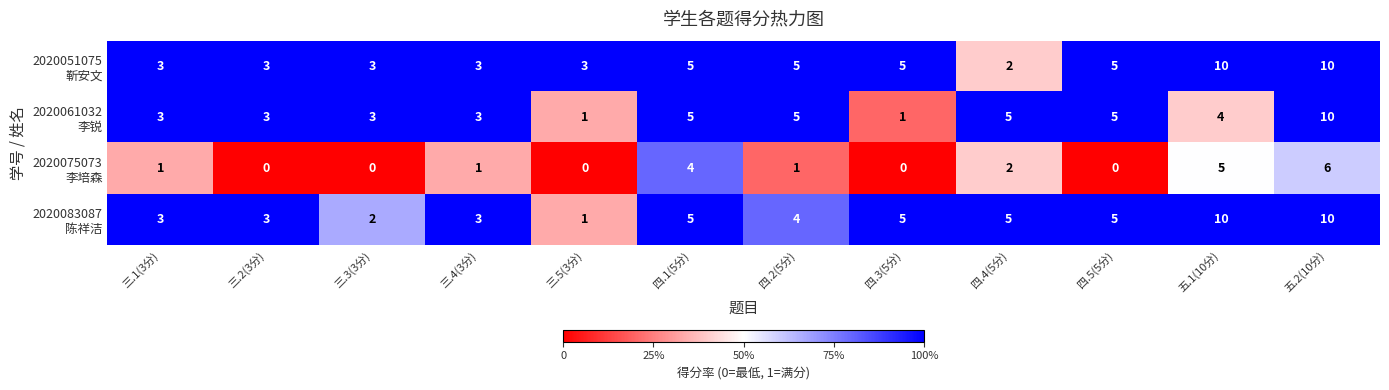

What is the greatest value displayed?

10